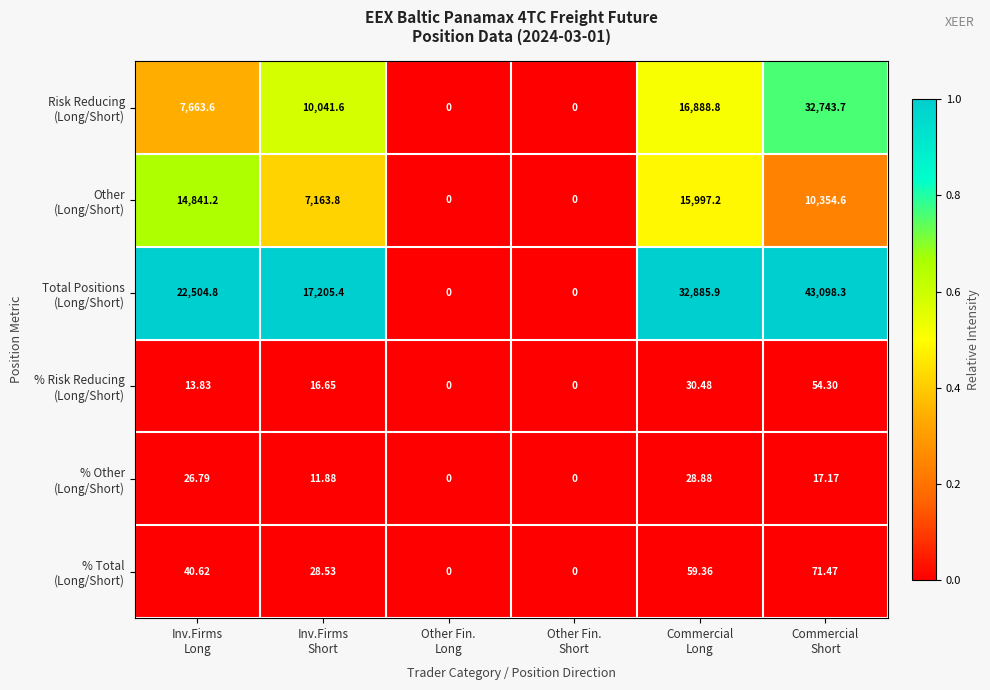

How many categories are shown in the chart?

6